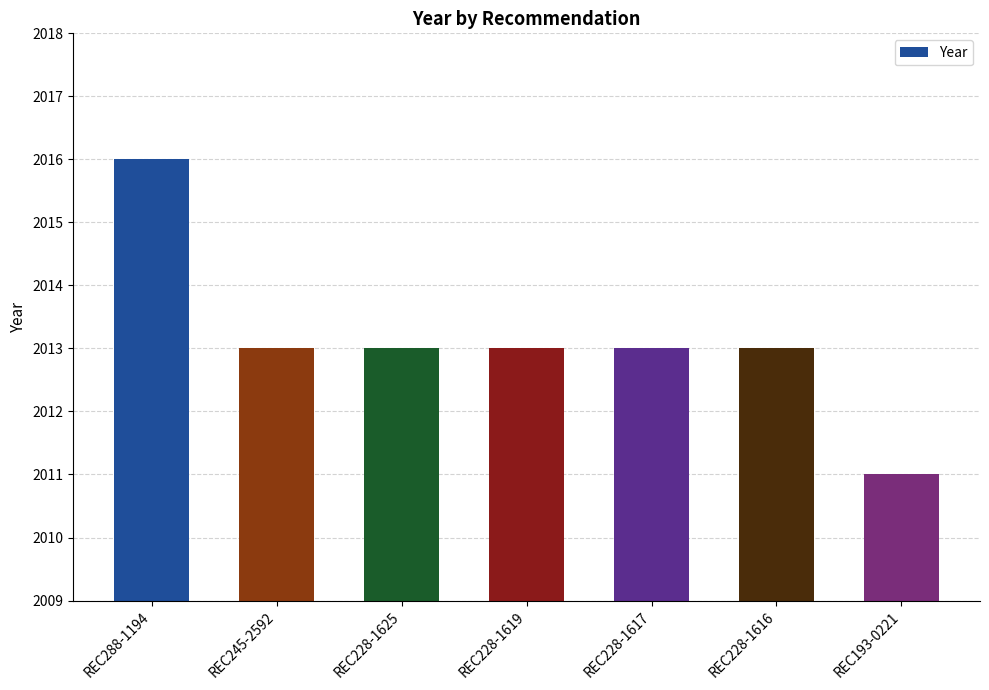

What is the change in value from REC288-1194 to REC245-2592?

-3